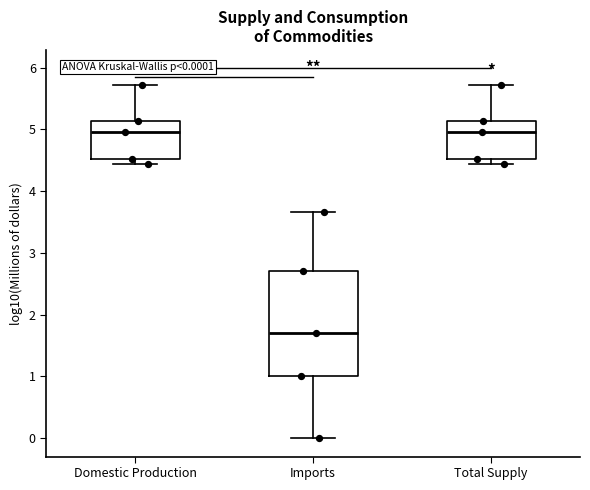

Comparing the boxes themselves (not the whiskers), which one is the tallest?

Imports